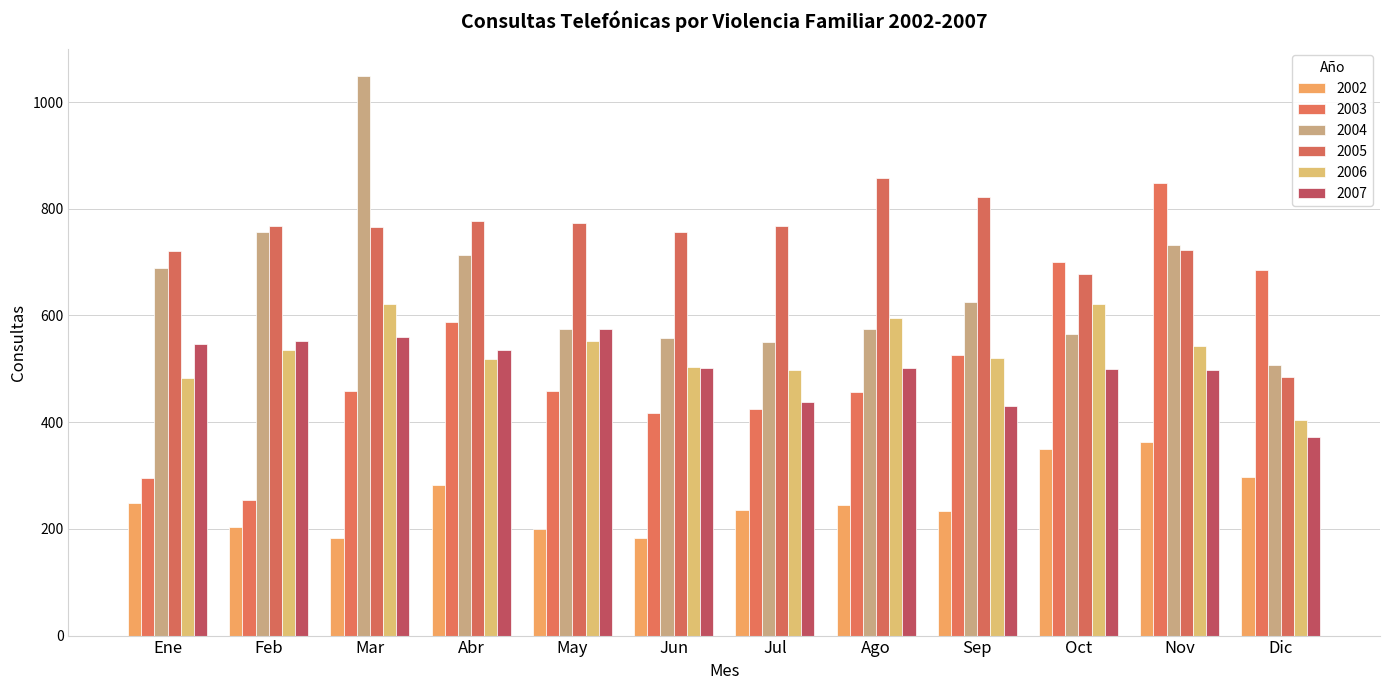

How many categories are shown in the chart?

12